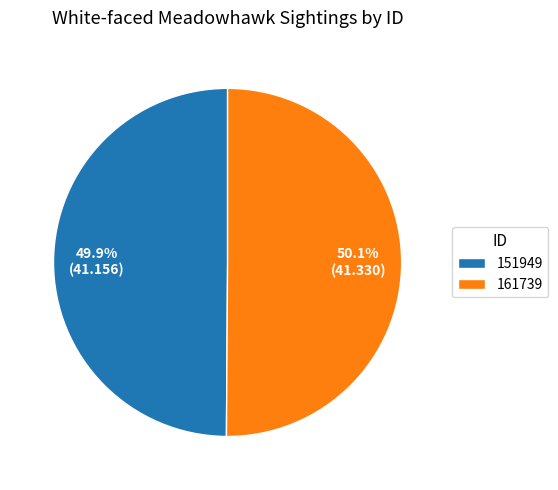

True or false: 151949 accounts for 56% of the total.

False